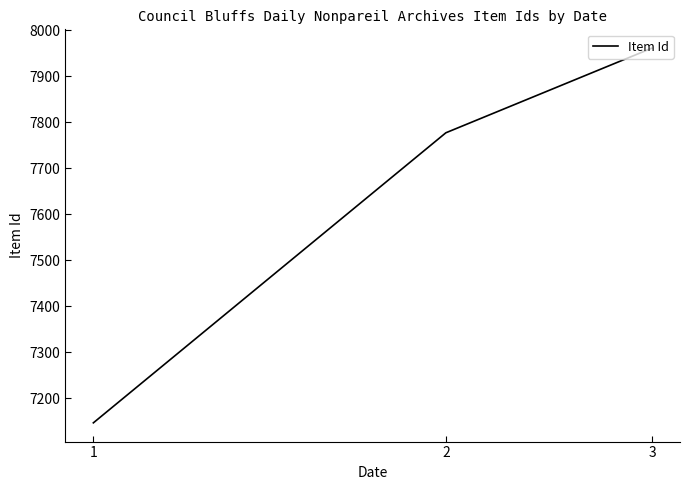

What is the greatest value displayed?

7961